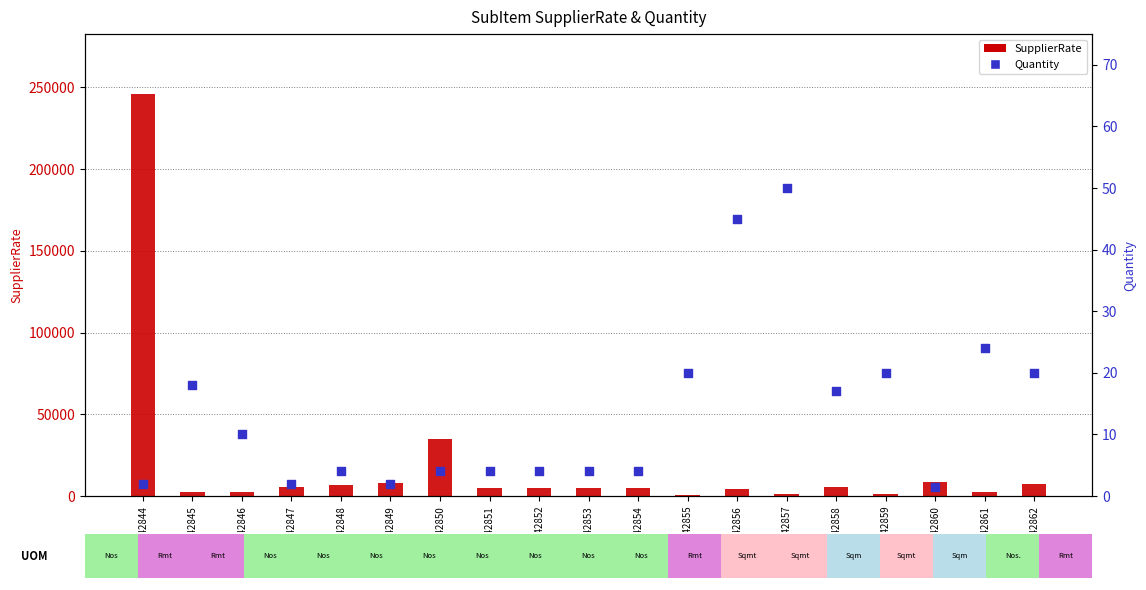

Which series reaches the minimum Y coordinate?

Quantity